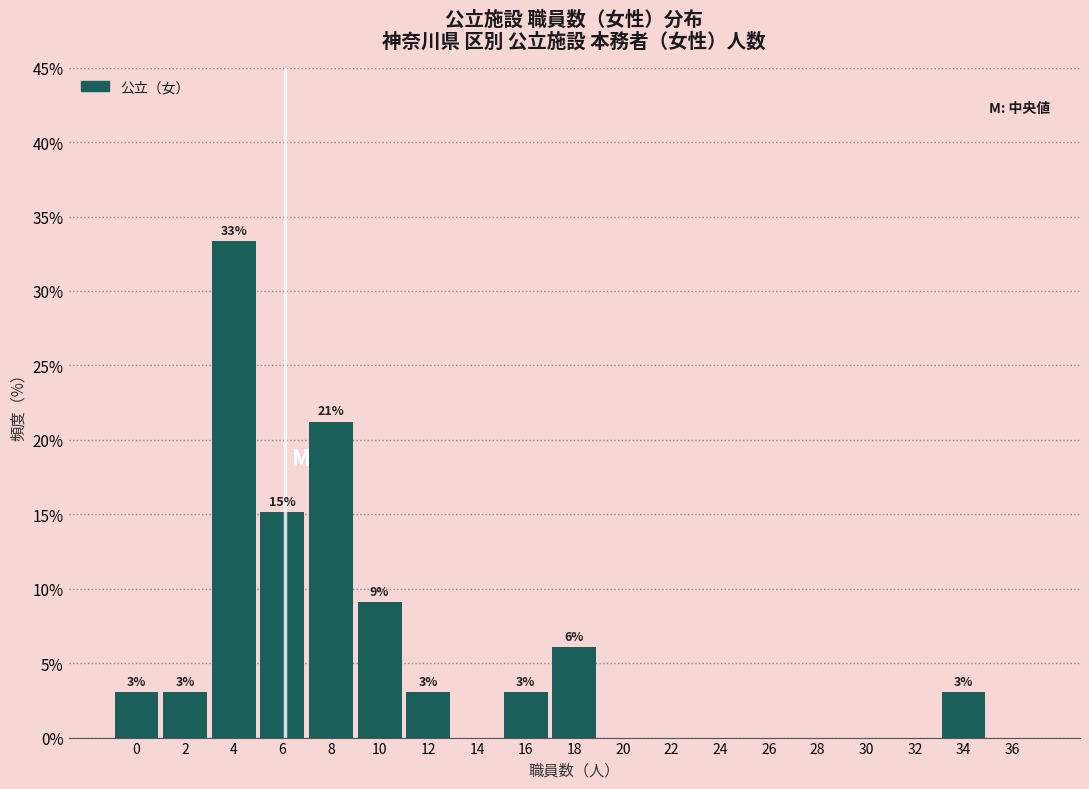

At which category does the chart reach its peak across all series?

4